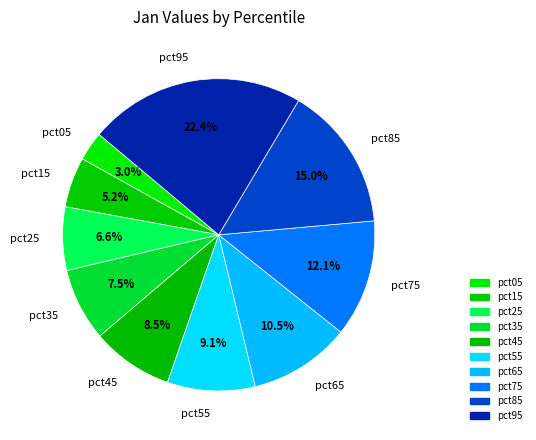

Does pct55 account for over 50% of the chart?

No